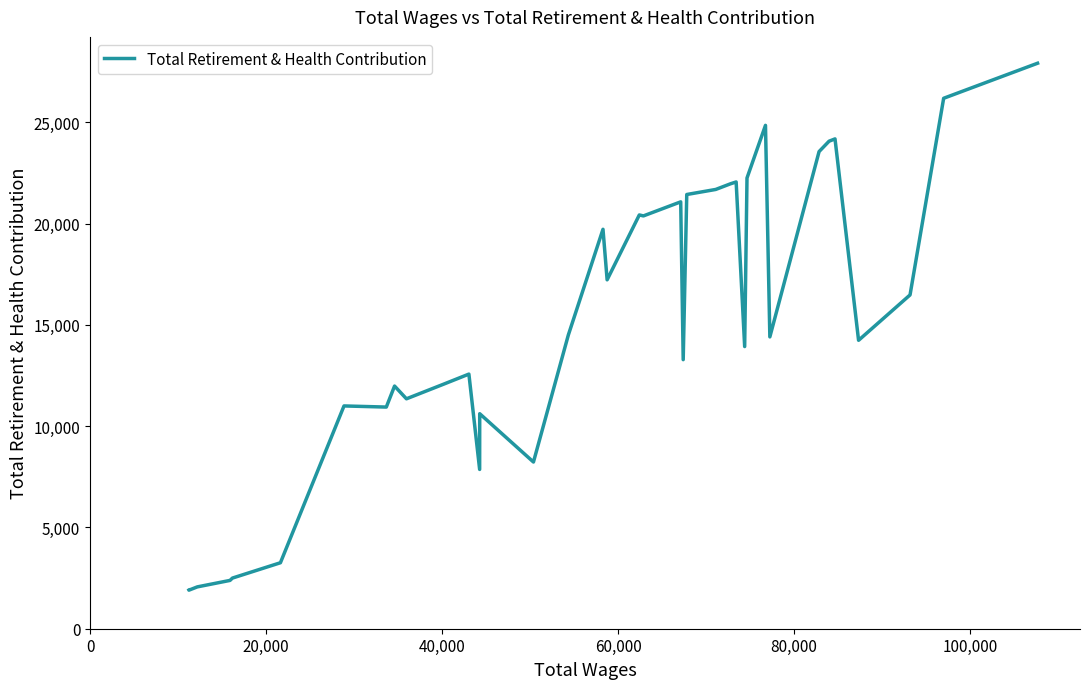

What is the greatest value displayed?

27916